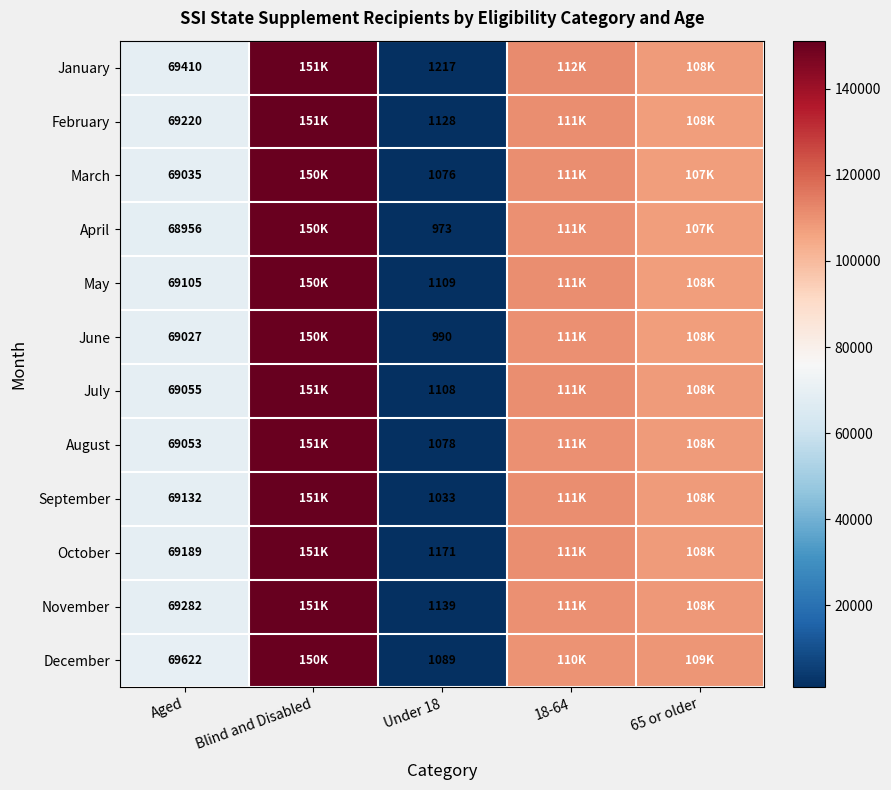

The value of April at Under 18 is 1276. True or false?

False